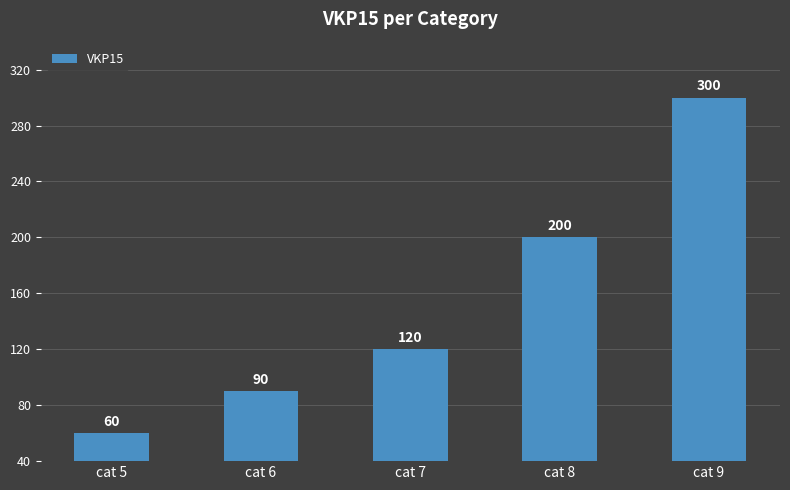

What is the sum of the values at cat 9 and cat 7?

420